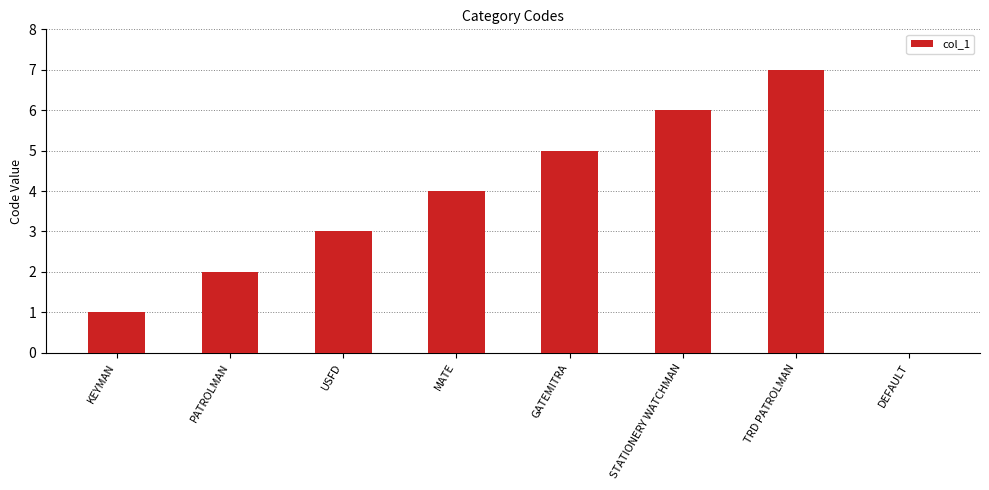

At which category does the chart reach its peak across all series?

TRD PATROLMAN